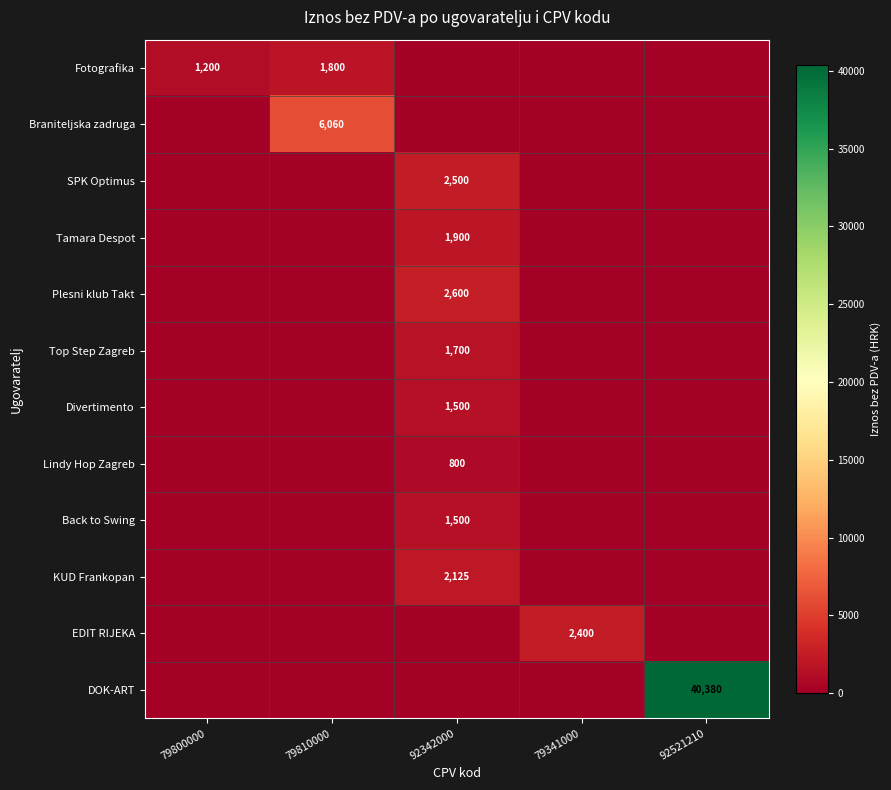

True or false: Lindy Hop Zagreb has a value of 800 at 92342000.

True